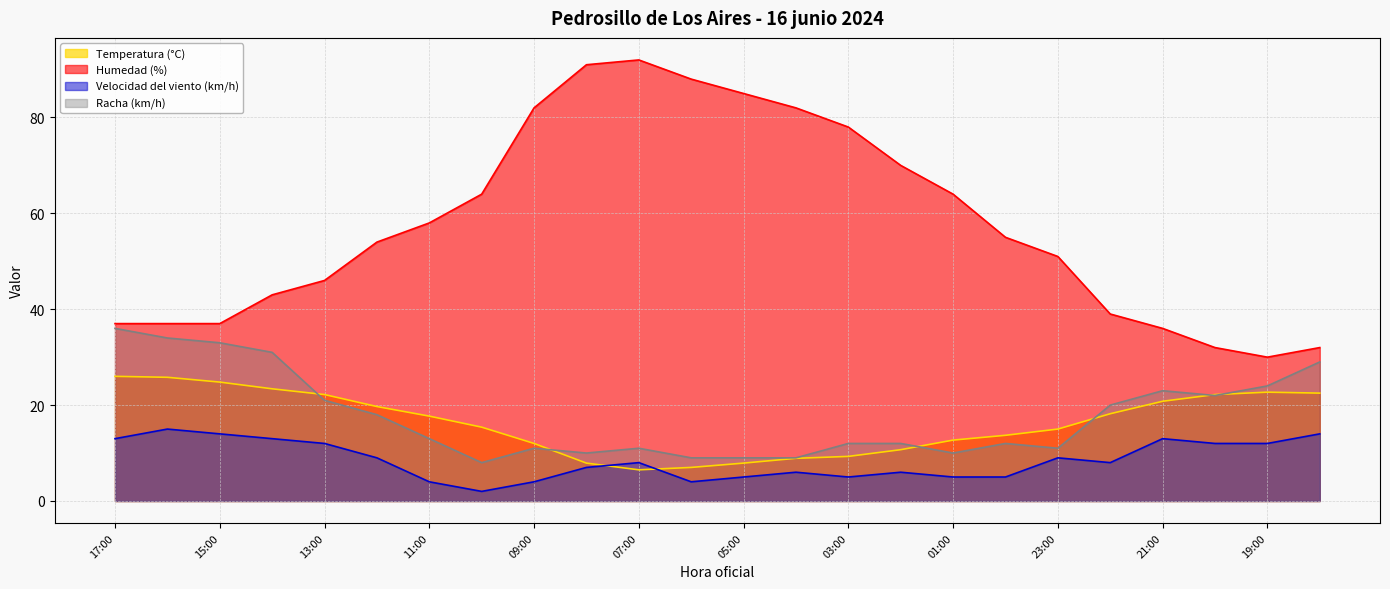

Is the value of Velocidad del viento (km/h) at 20:00 greater than the value of Temperatura (°C) at 11:00?

No